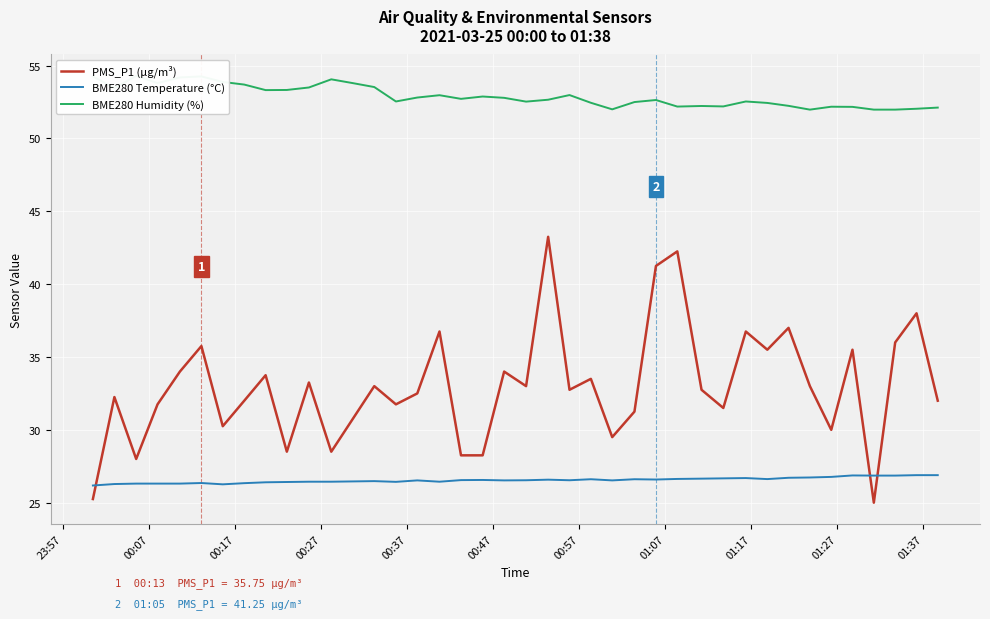

Rank the series by their average value, from highest to lowest.

BME280 Humidity (%), PMS_P1 (µg/m³), BME280 Temperature (°C)